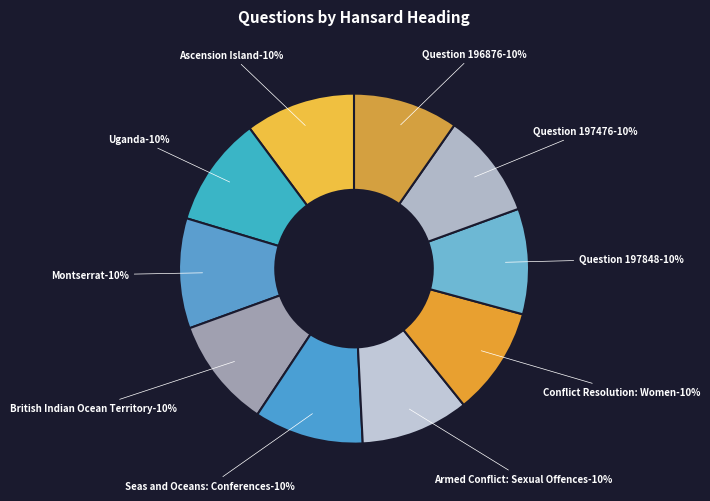

What portion of the pie excludes Question 197476?

90.3%